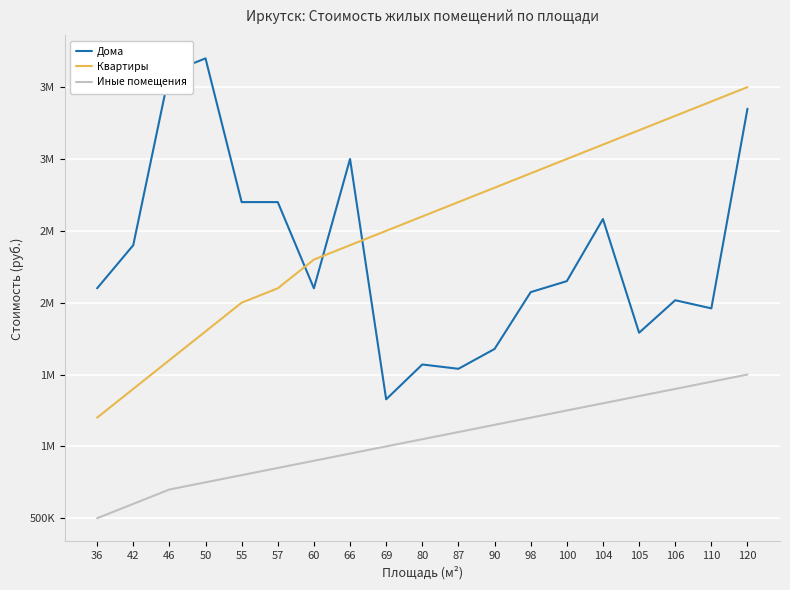

Reading left to right, list all the values displayed in this chart.

Дома: 2100000	2400000	3600000	3700000	2700000	2700000	2100000	3000000	1327700	1570000	1540000	1678000	2073500	2150000	2582000	1791000	2017000	1960500	3350000
Квартиры: 1200000	1400000	1600000	1800000	2000000	2100000	2300000	2400000	2500000	2600000	2700000	2800000	2900000	3000000	3100000	3200000	3300000	3400000	3500000
Иные помещения: 500000	600000	700000	750000	800000	850000	900000	950000	1000000	1050000	1100000	1150000	1200000	1250000	1300000	1350000	1400000	1450000	1500000